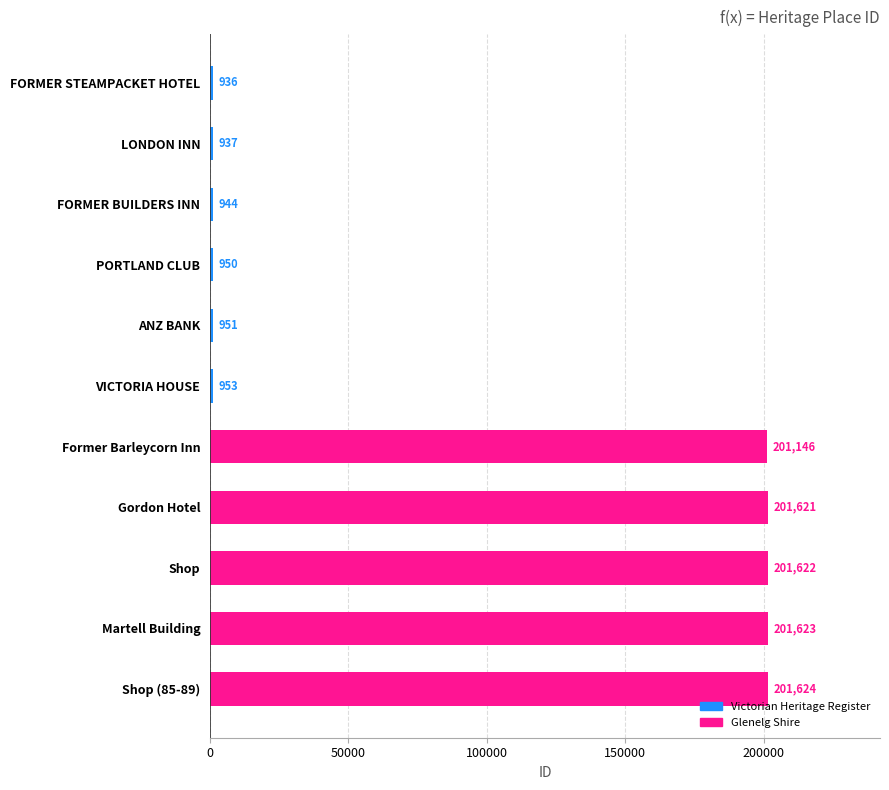

What position from the top is LONDON INN?

2